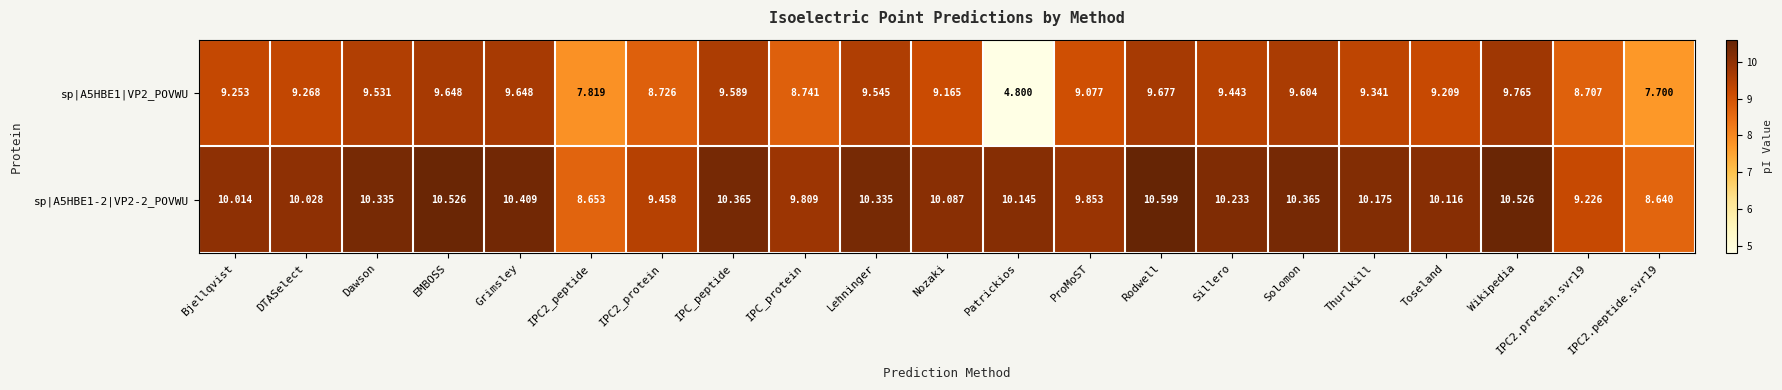

At which category does the chart reach its peak across all series?

Rodwell